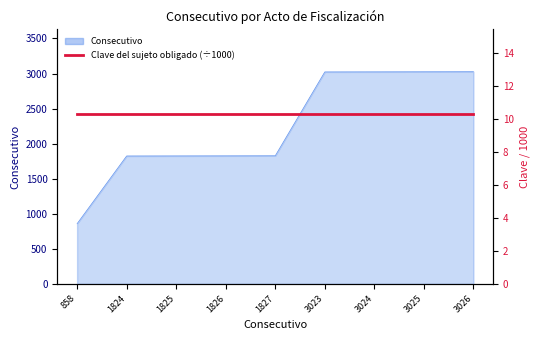

How many data points are above 1827?

4